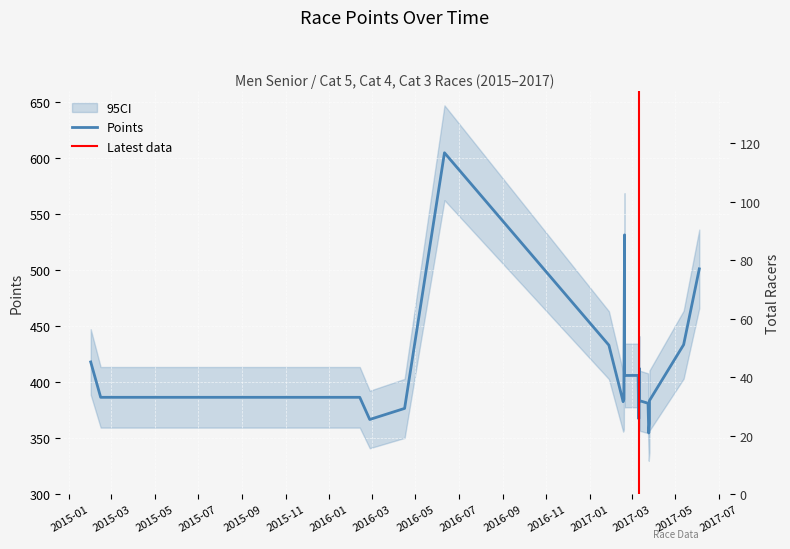

Is it true that the value at 2016-02-27 is 239.6?

False